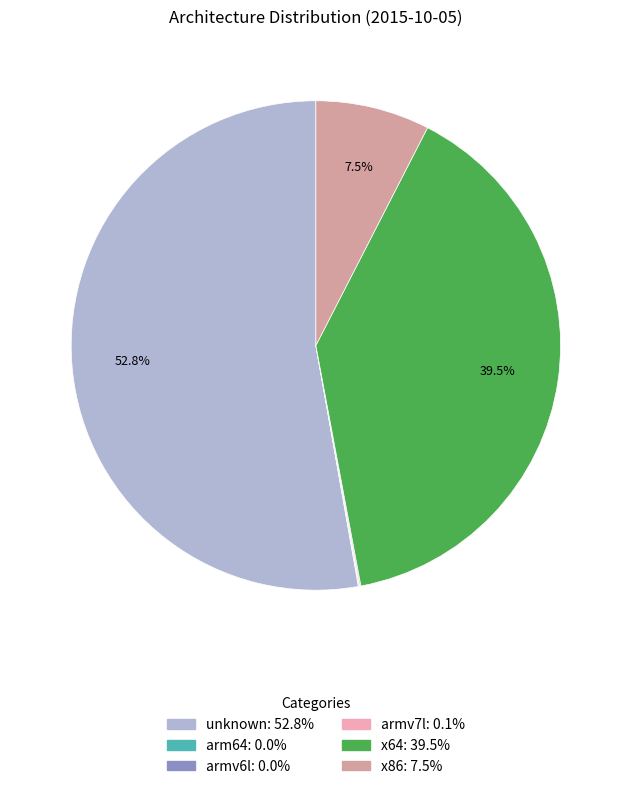

Which slice is the largest?

unknown